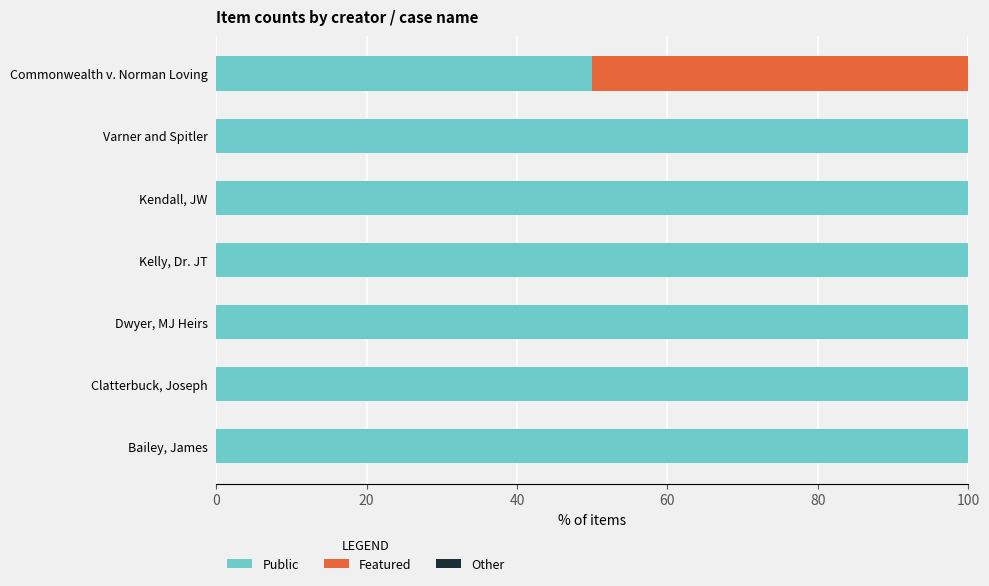

Is it true that Public equals 35 at Dwyer, MJ Heirs?

False